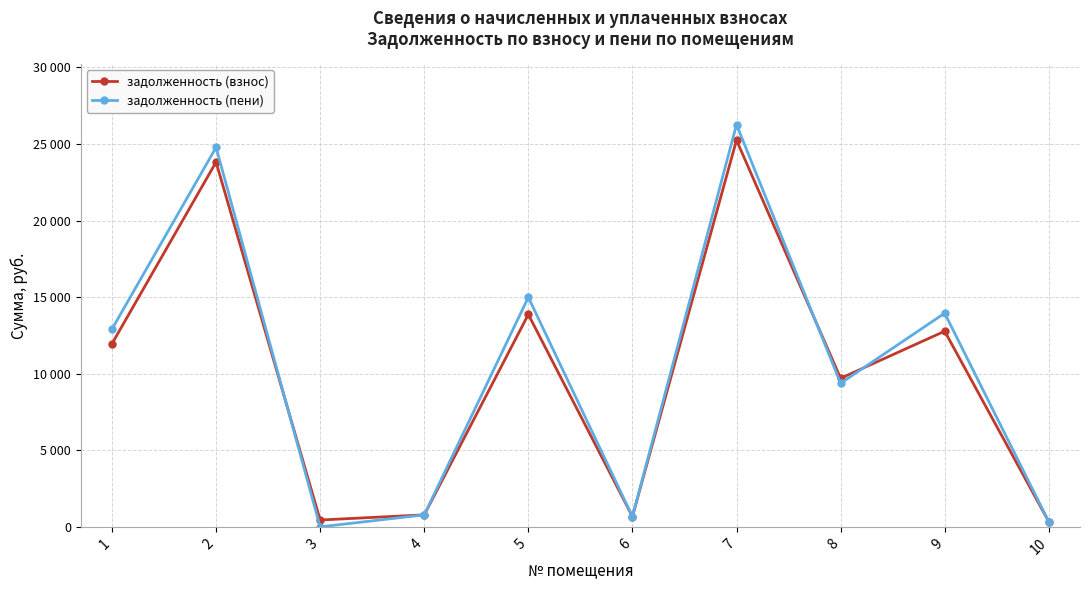

After their last crossing, which series has the higher values: задолженность (взнос) or задолженность (пени)?

задолженность (пени)